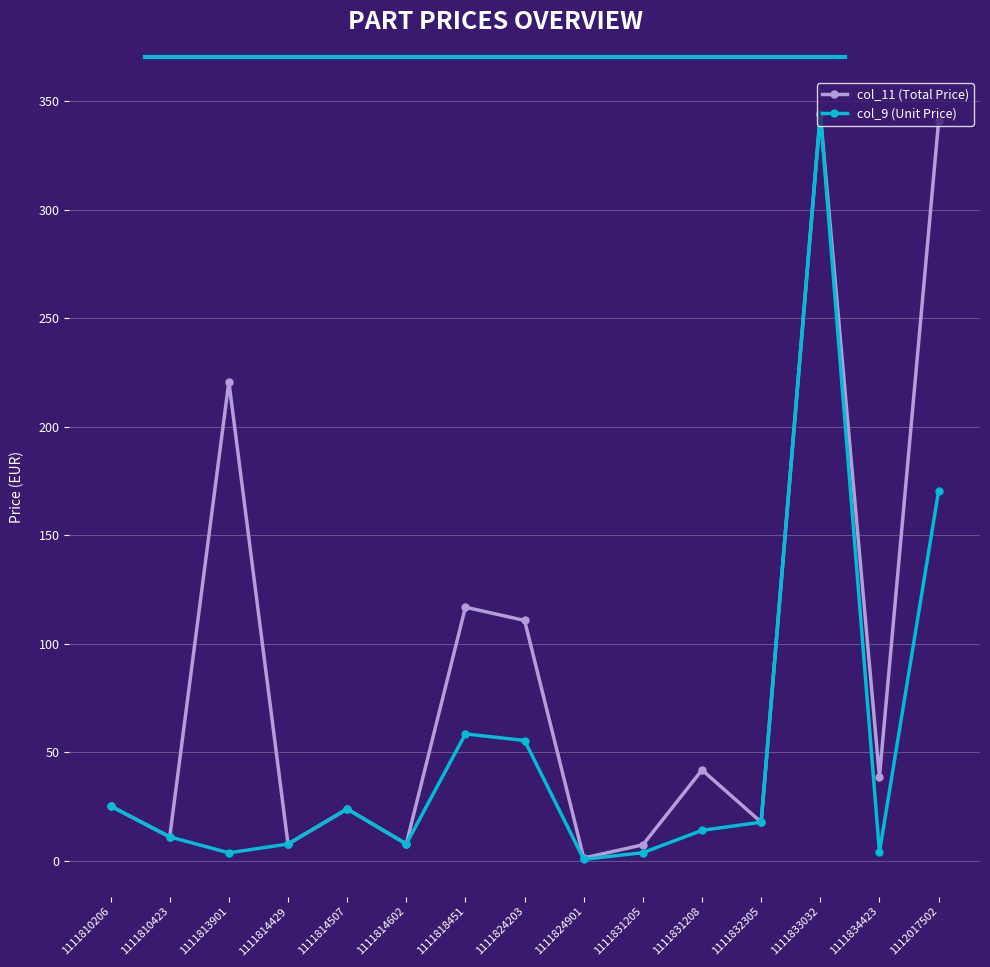

True or false: col_9 (Unit Price) has more than 0 interior local peaks.

True